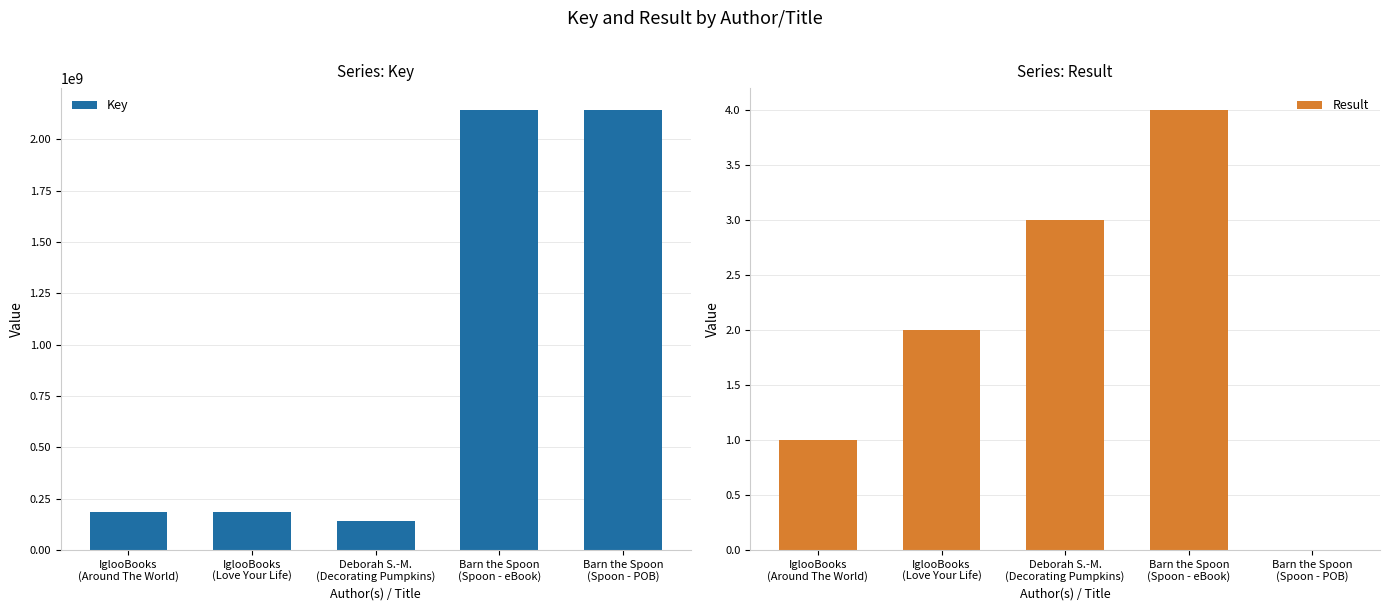

Which series has the largest total across all categories?

Key